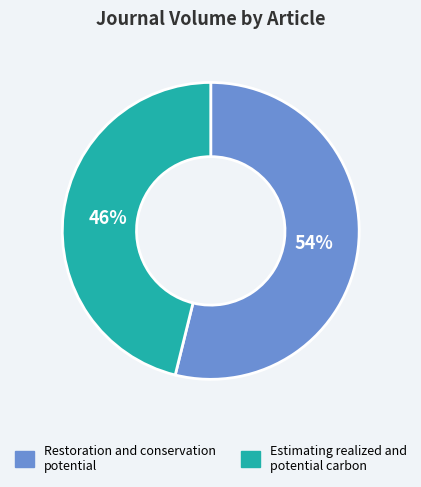

Between Restoration and conservation potential and Estimating realized and potential carbon, which is larger?

Restoration and conservation potential